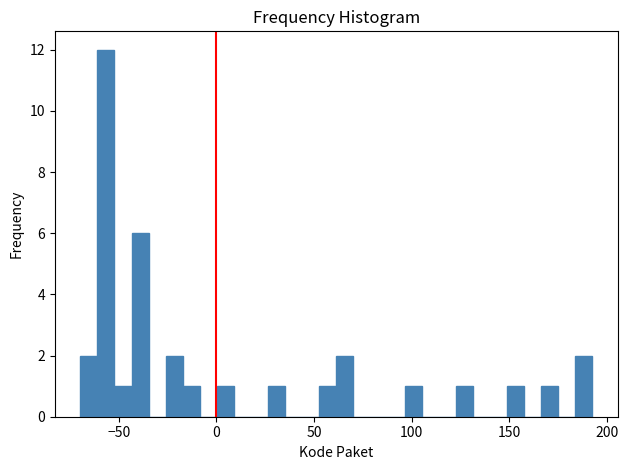

Around what value on the x-axis is the tallest bar? Give the approximate position of its centre, as read against the axis.

-55